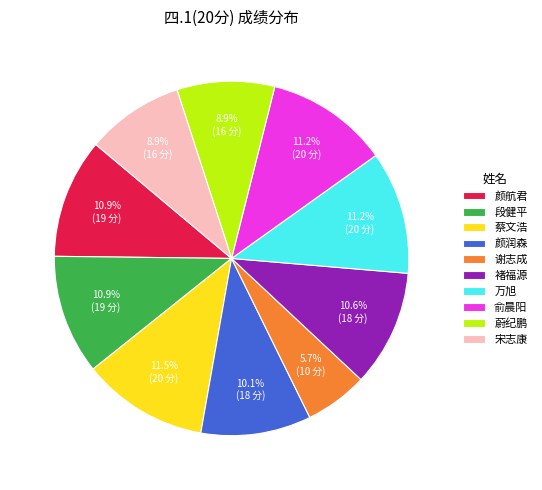

To the nearest percent, what is the average slice percentage?

10%